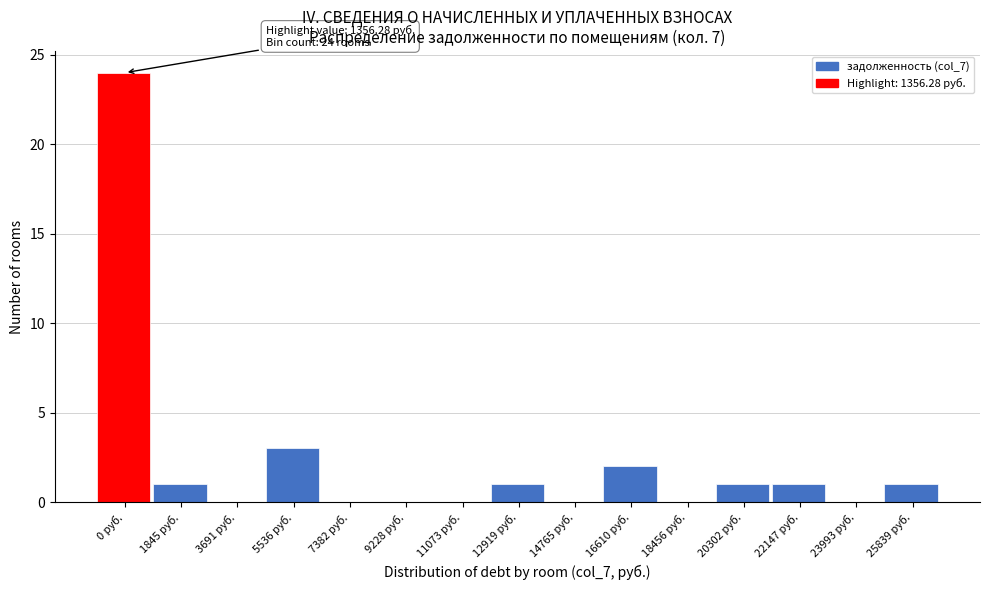

Reading right to left, list all the values displayed in this chart.

25839 руб.=1	23993 руб.=0	22147 руб.=1	20302 руб.=1	18456 руб.=0	16610 руб.=2	14765 руб.=0	12919 руб.=1	11073 руб.=0	9228 руб.=0	7382 руб.=0	5536 руб.=3	3691 руб.=0	1845 руб.=1	0 руб.=24